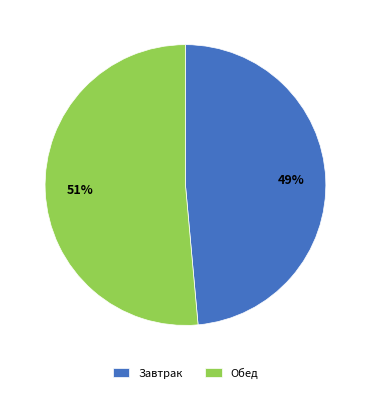

Which slice is the smallest?

Завтрак